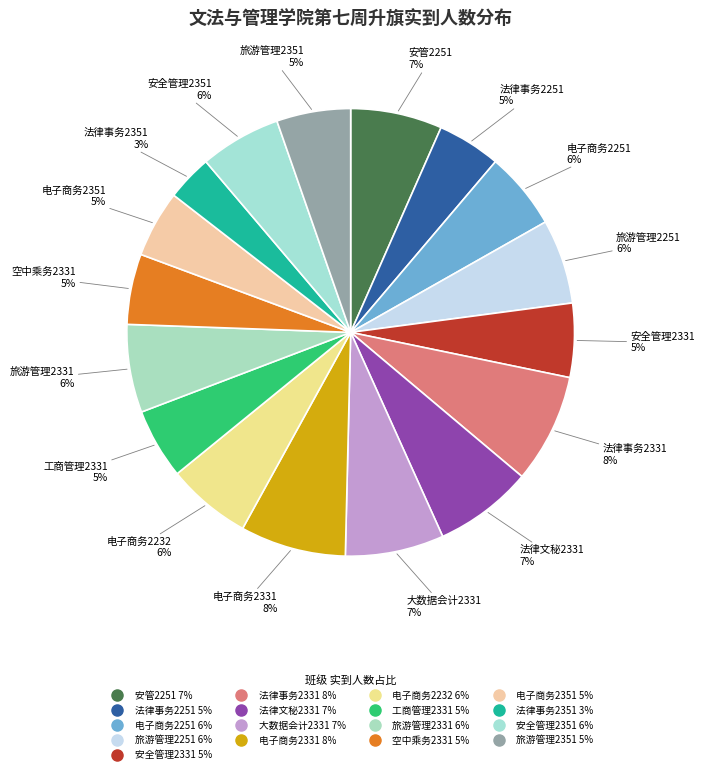

Count the number of slices in the pie.

17